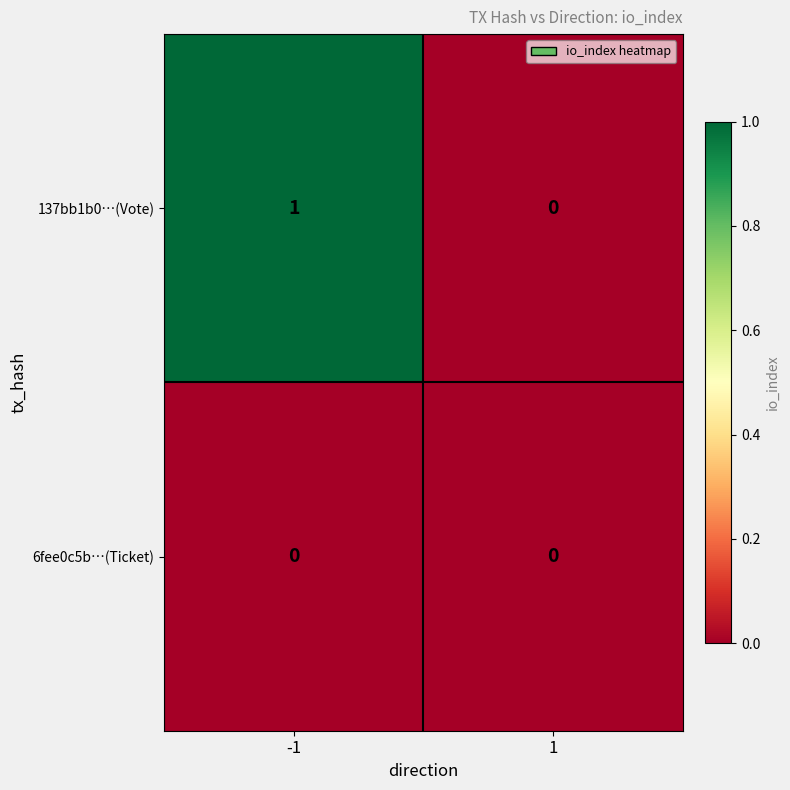

Count the number of data series in this chart.

2